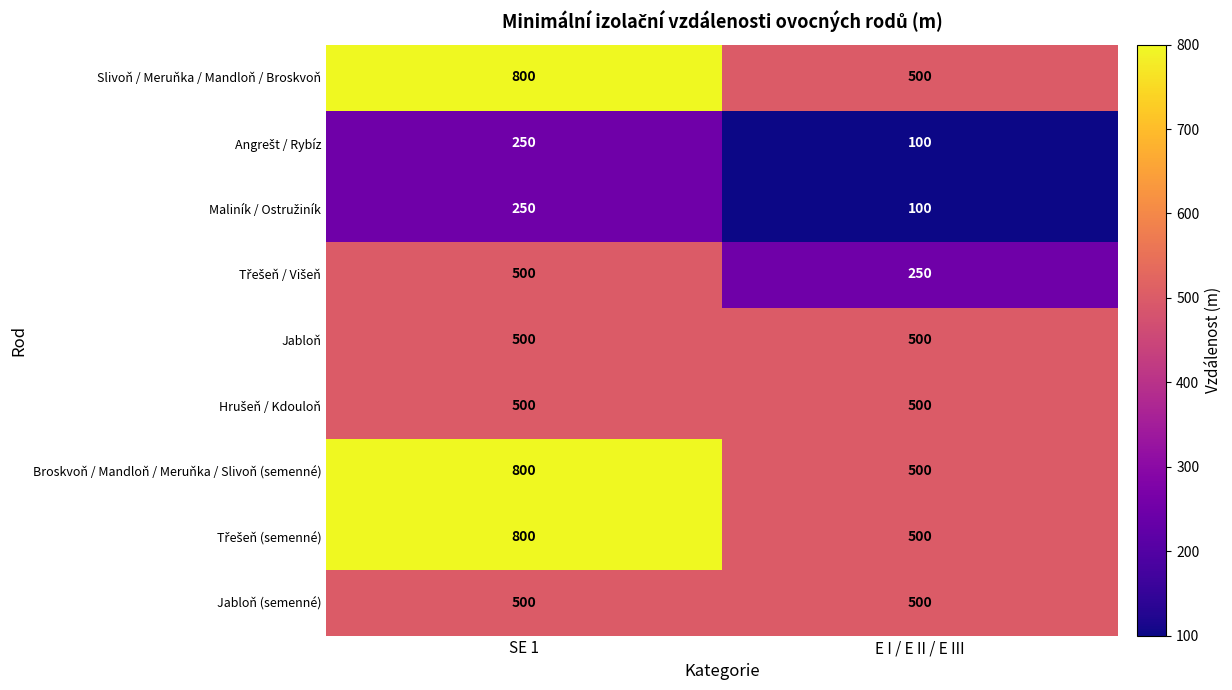

What is the sum of all Jabloň (semenné) values?

1000